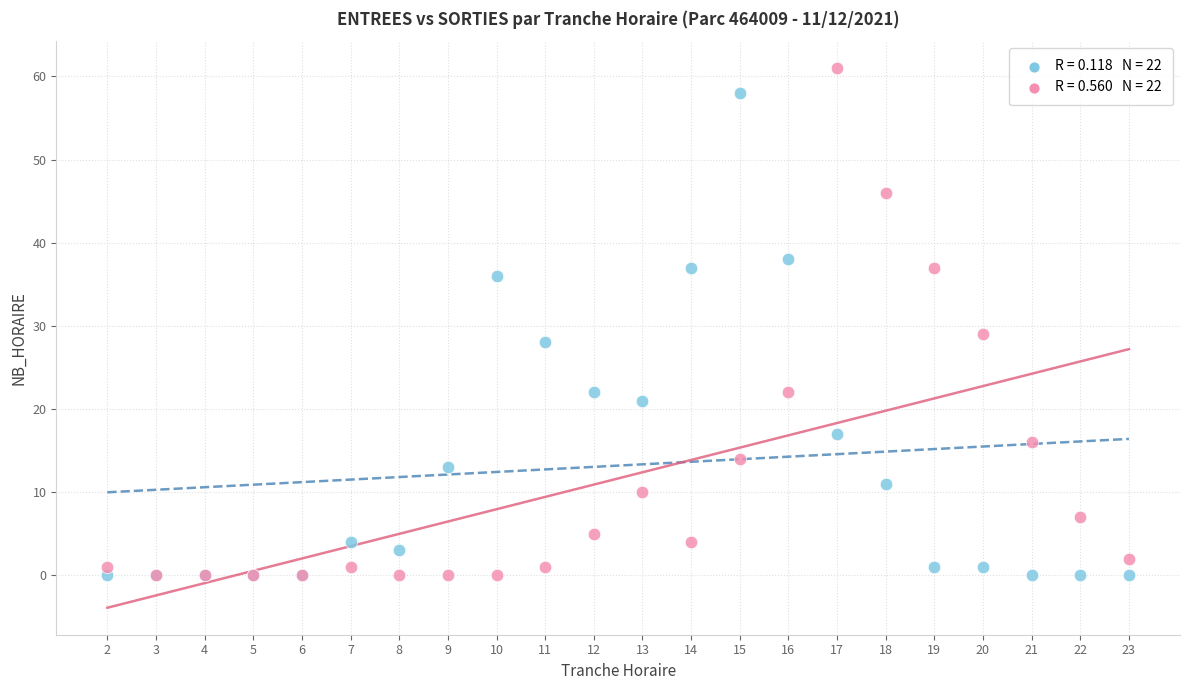

Across all series, what Y value is closest to 30?

29